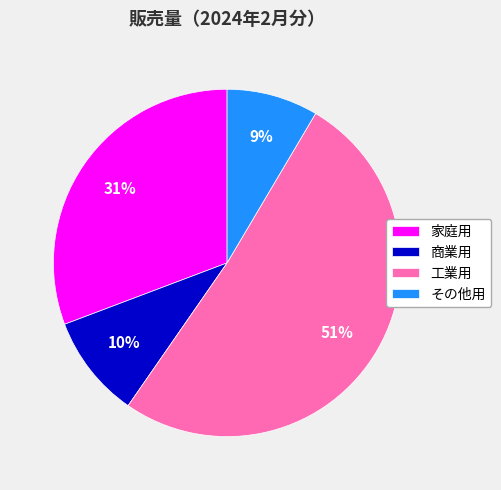

To the nearest percent, what is the average slice percentage?

25%